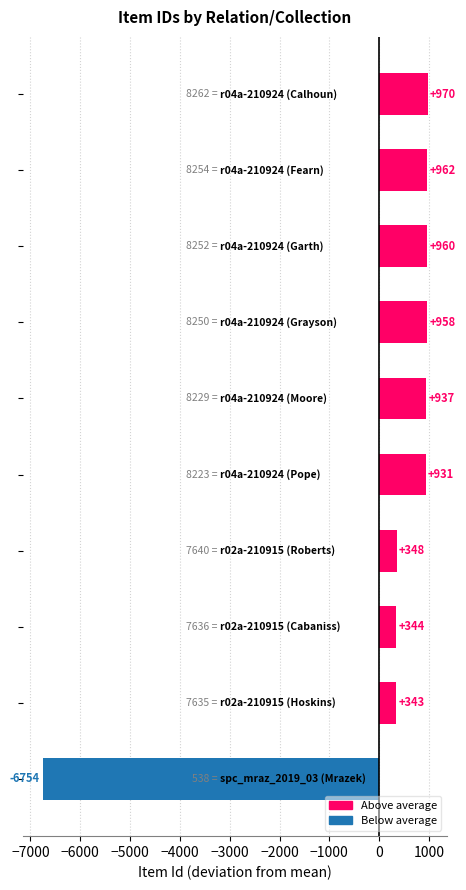

What is the maximum value shown in the chart?

970.1